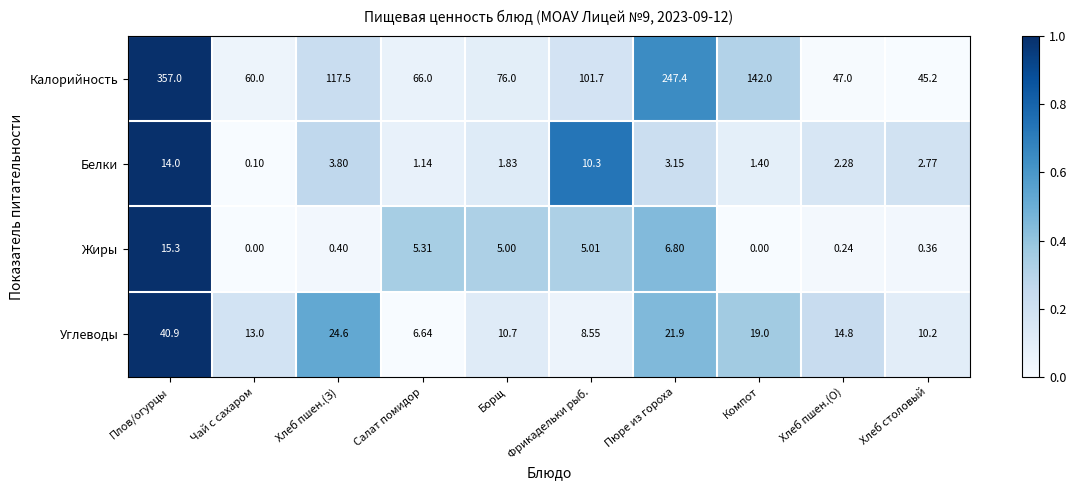

Is the value of Белки at Салат помидор greater than the value of Углеводы at Хлеб пшен.(О)?

No